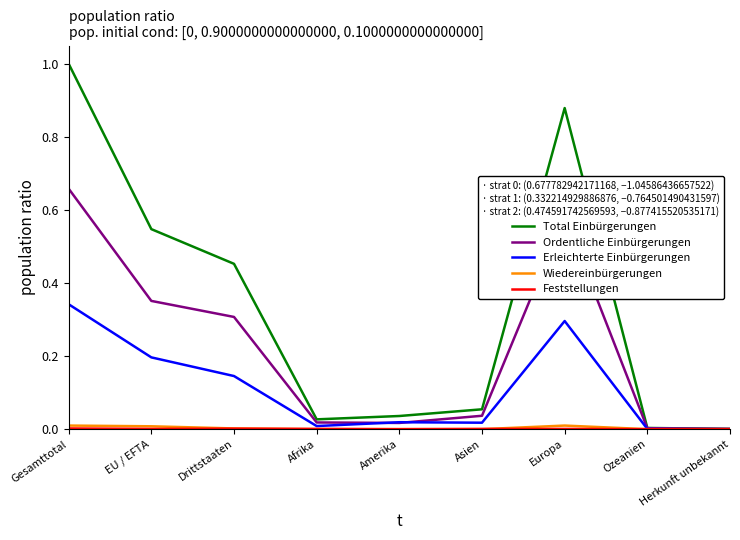

What is the greatest value displayed?

1.0